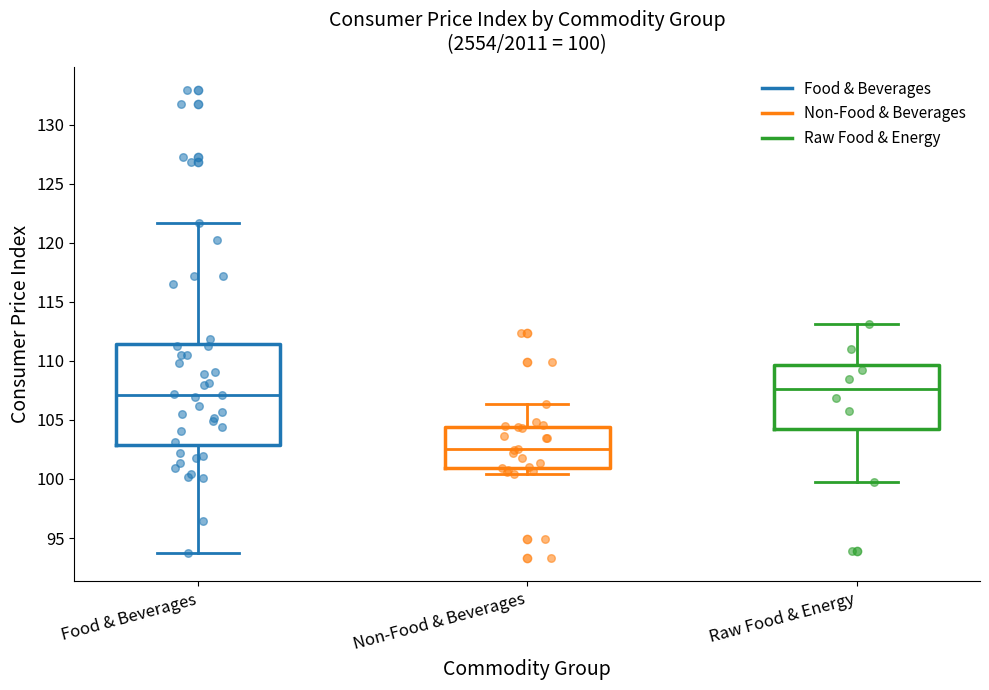

Which box has the lowest median line?

Non-Food & Beverages